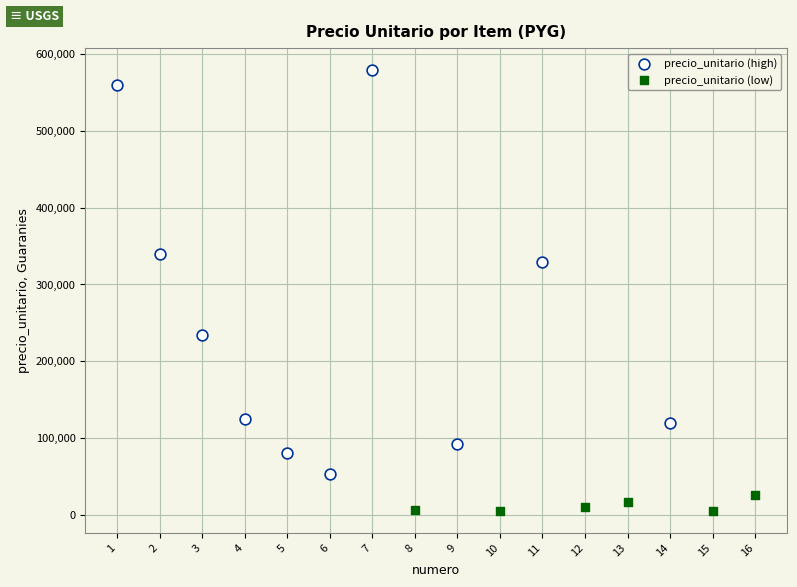

Which series contains the highest Y value?

precio_unitario (high)